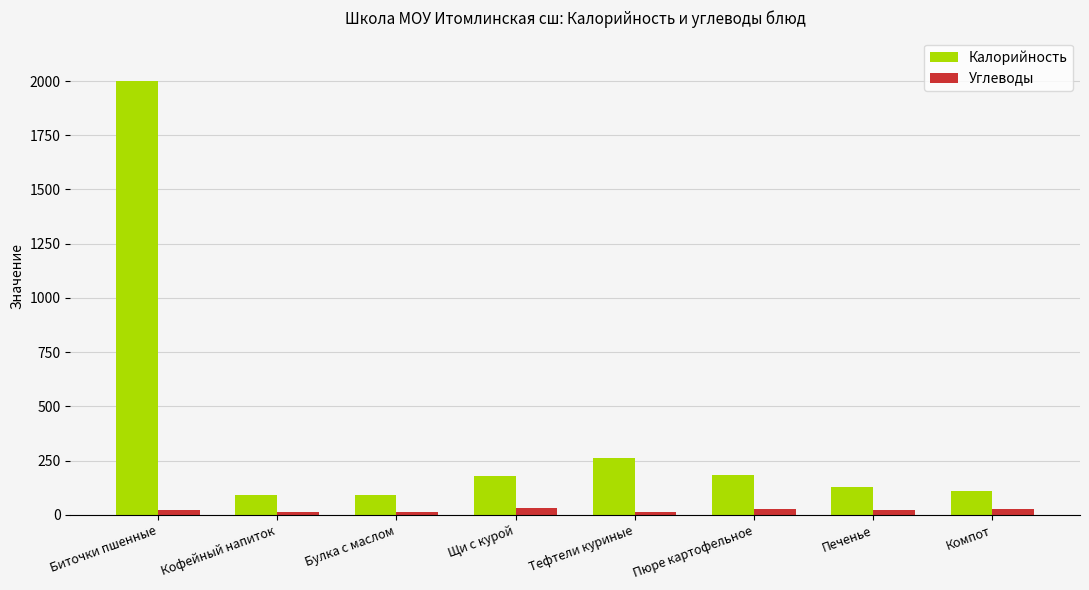

How many series are shown in this chart?

2